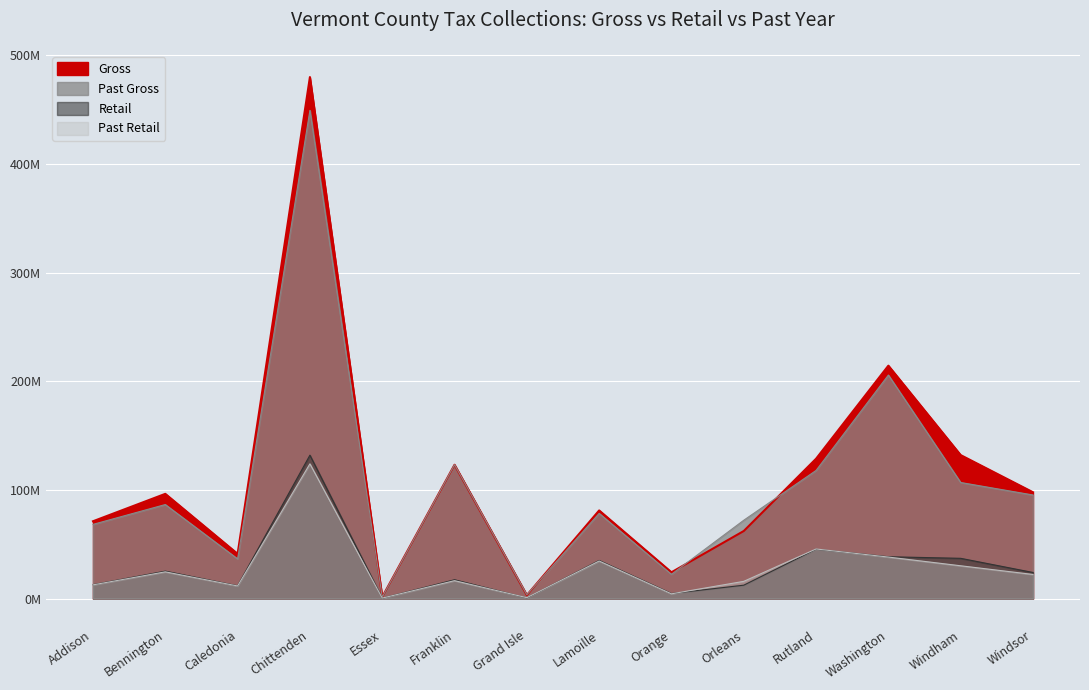

What are all the series names shown in the legend?

Gross, Retail, Past Gross, Past Retail